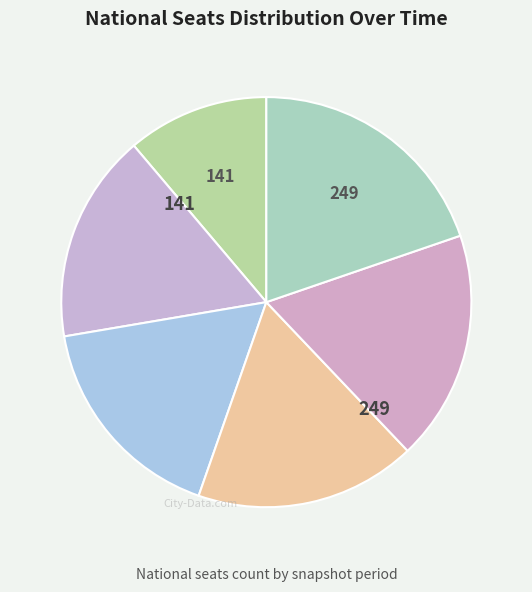

Count the number of slices in the pie.

6